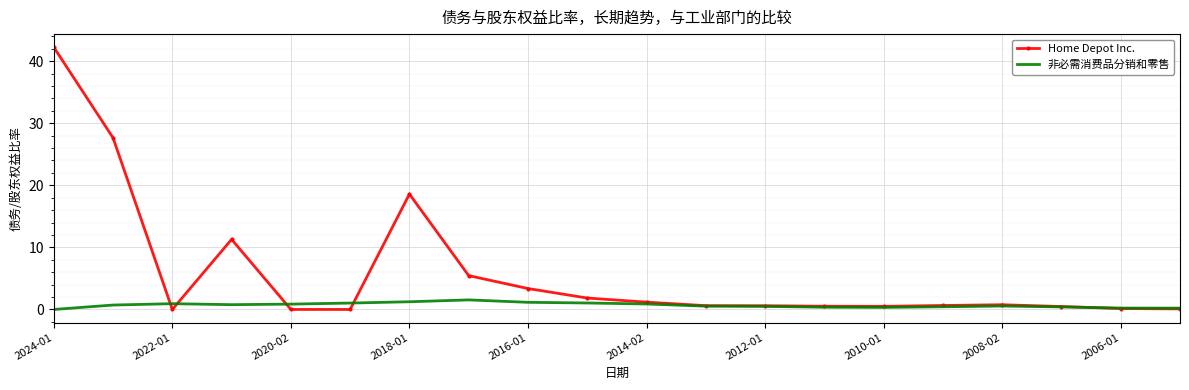

List the series in order of their peak value, highest first.

Home Depot Inc., 非必需消费品分销和零售